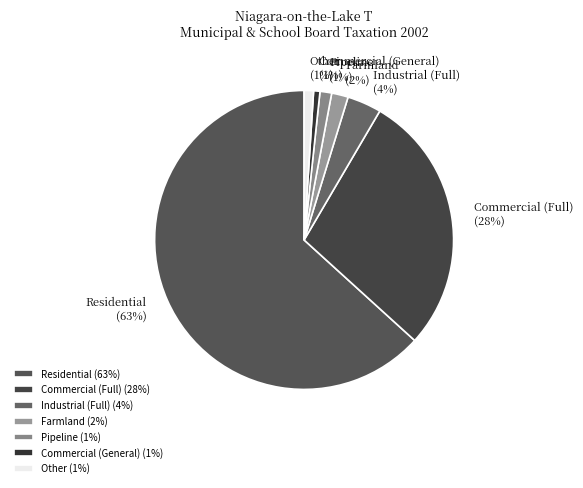

Do Pipeline and Farmland together represent more than half of the pie?

No